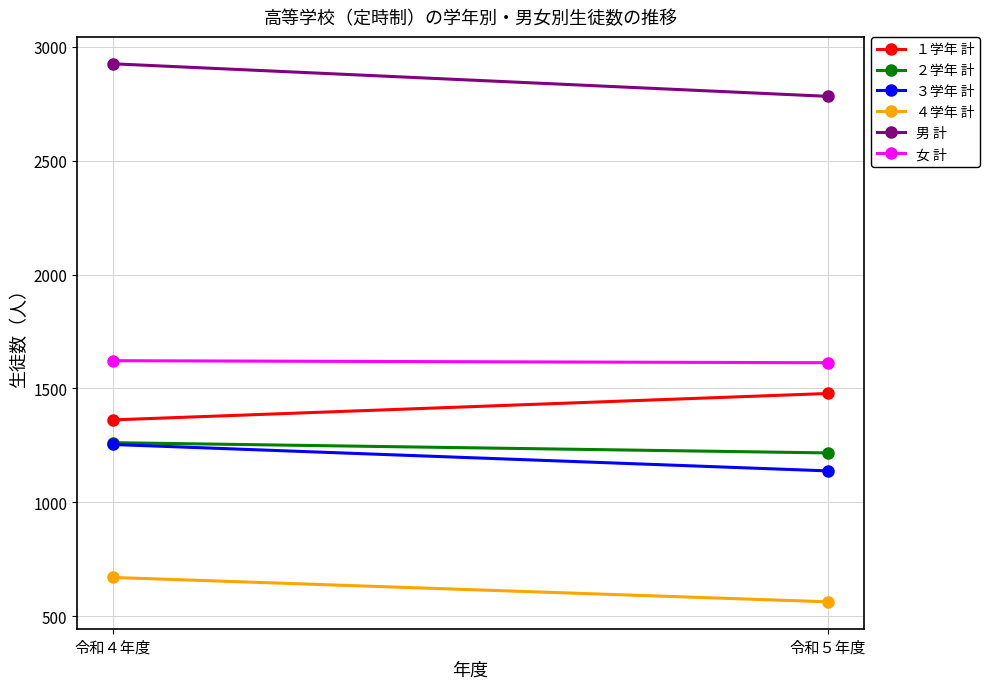

Reading left to right, extract all data points from this chart.

１学年 計: 1362	1478
２学年 計: 1262	1217
３学年 計: 1254	1138
４学年 計: 670	563
男 計: 2926	2783
女 計: 1622	1613